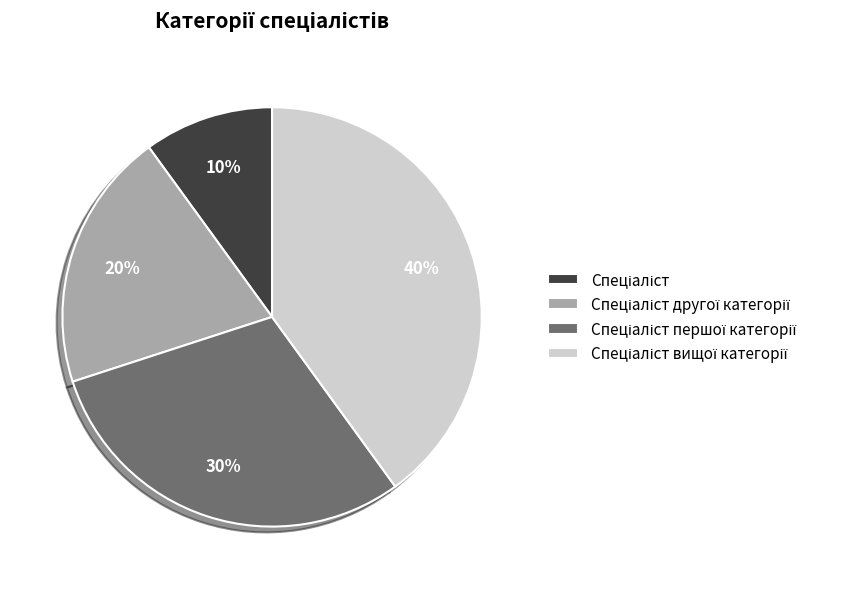

To the nearest percent, what is the average slice percentage?

25%